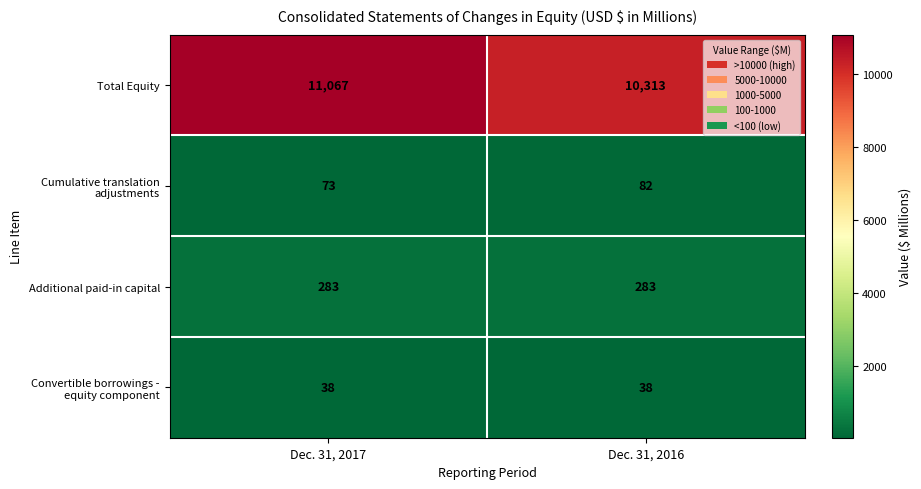

What is the sum of all Additional paid-in capital values?

566